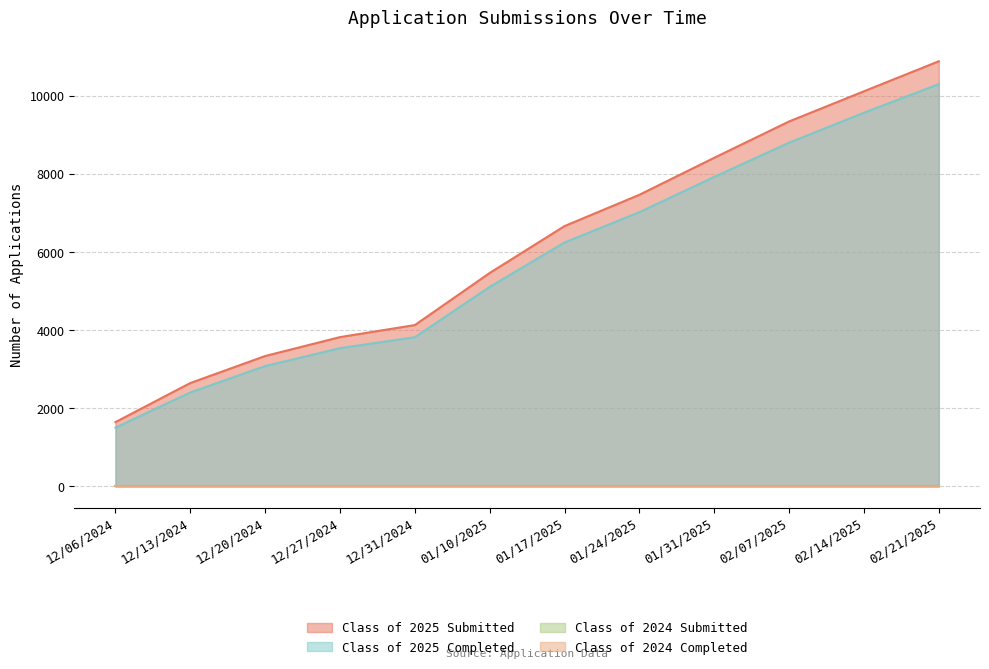

What position from the left is 02/21/2025?

12